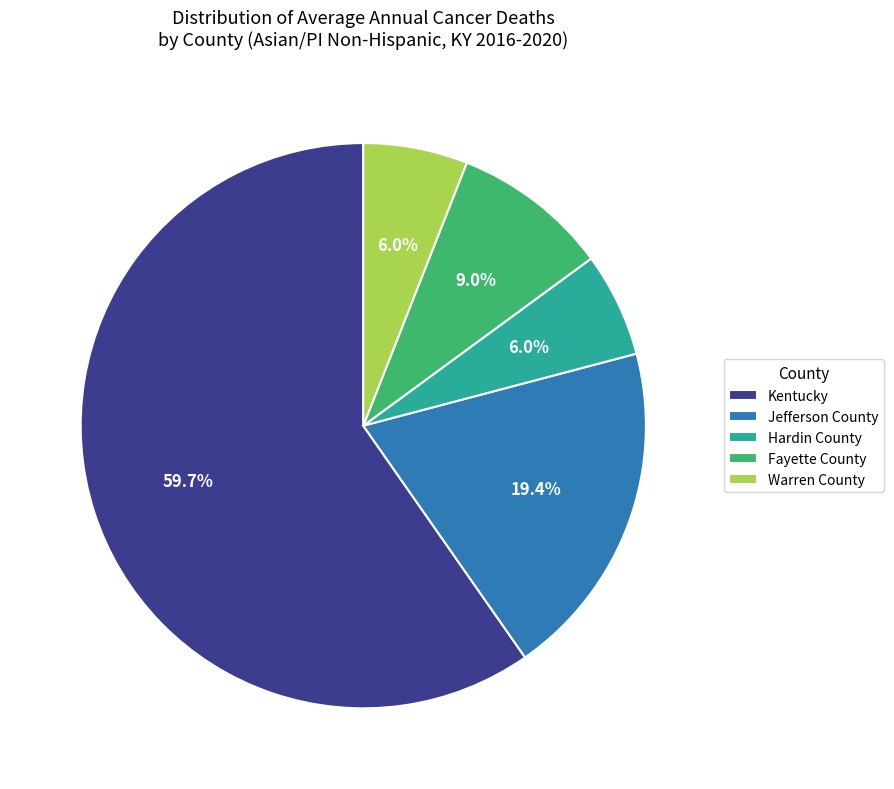

To the nearest percent, what is the difference between the Fayette County and Hardin County slice percentages?

3%